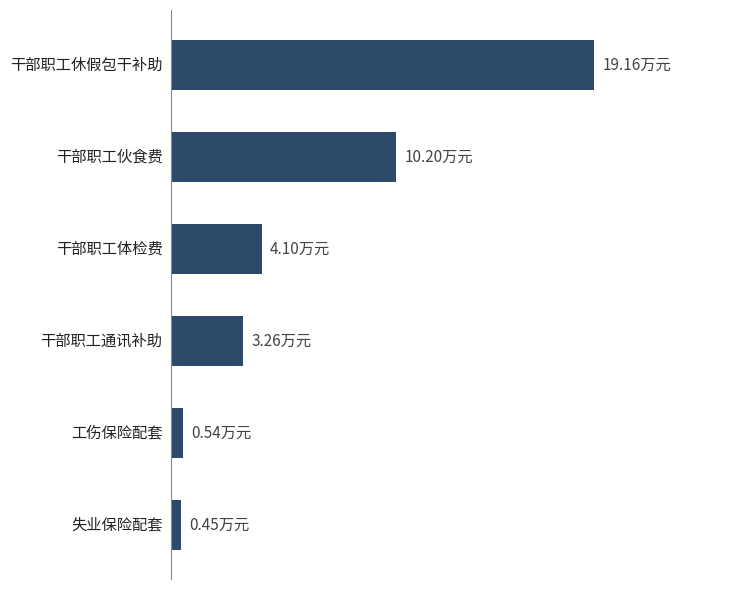

Are the bars grouped side by side (vs. stacked)?

No